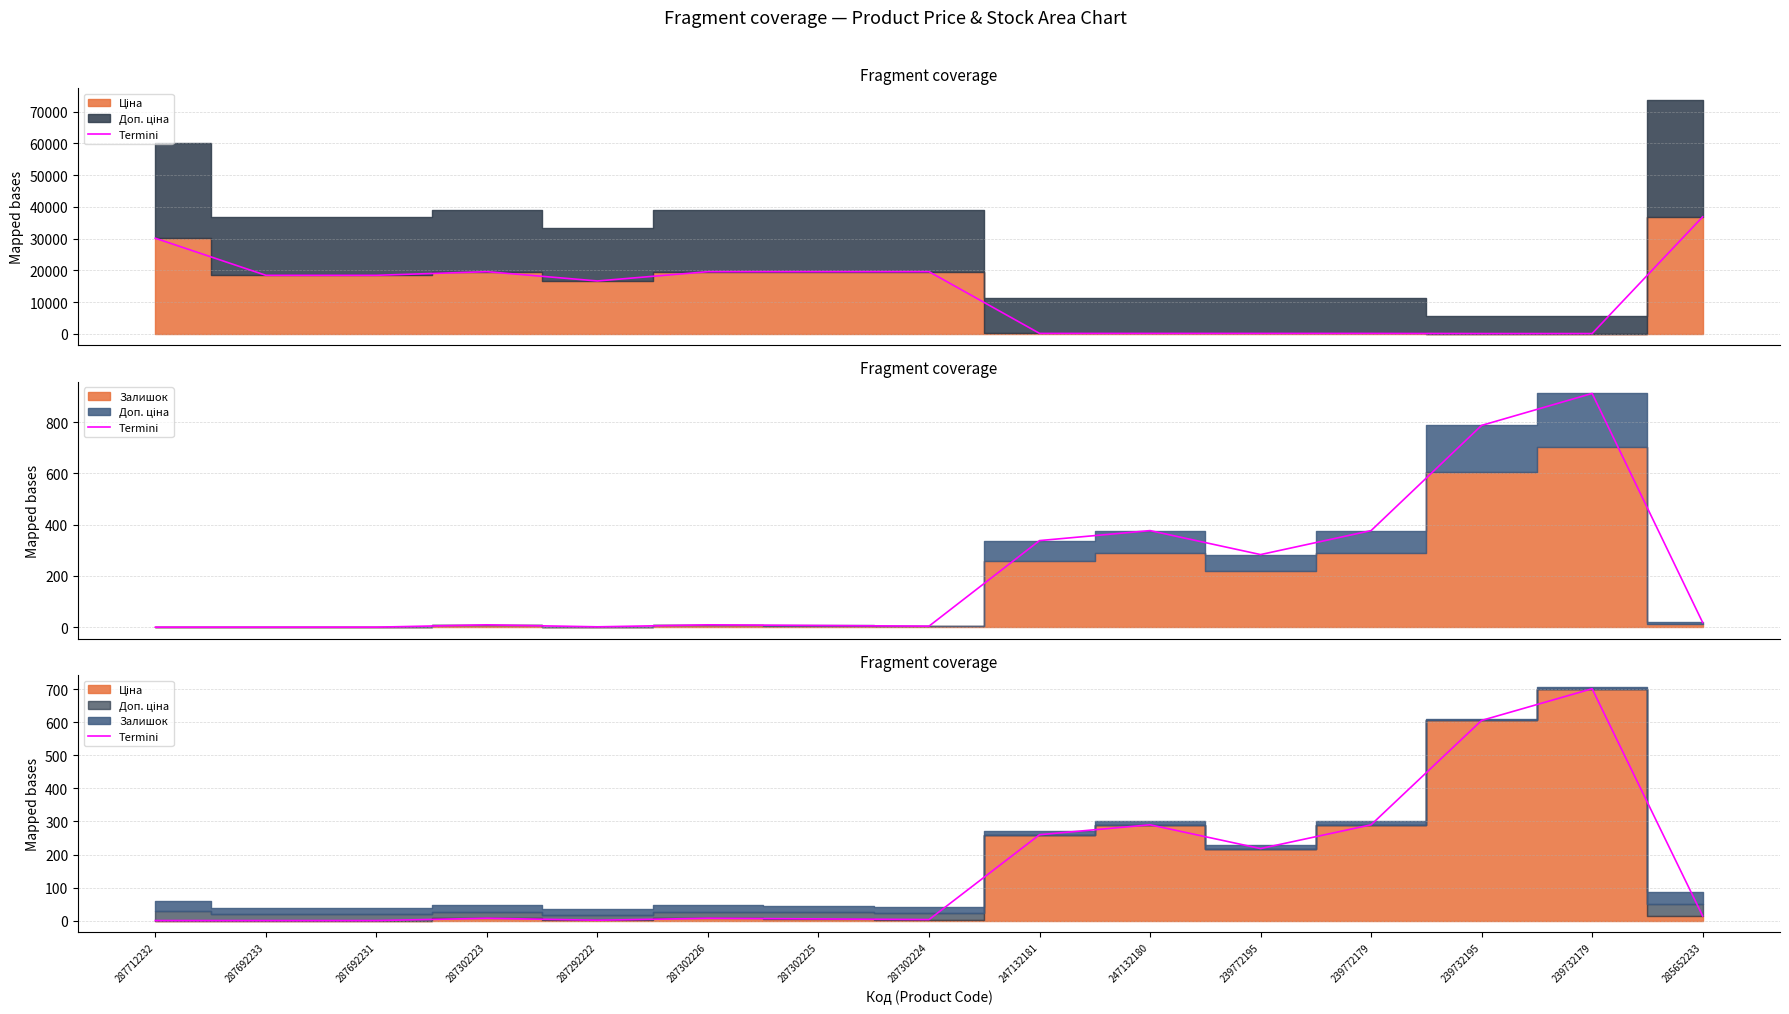

Rank the categories by value from highest to lowest.

239732179, 239732195, 247132180, 239772179, 247132181, 239772195, 285652233, 287302223, 287302226, 287302225, 287302224, 287292222, 287712232, 287692233, 287692231